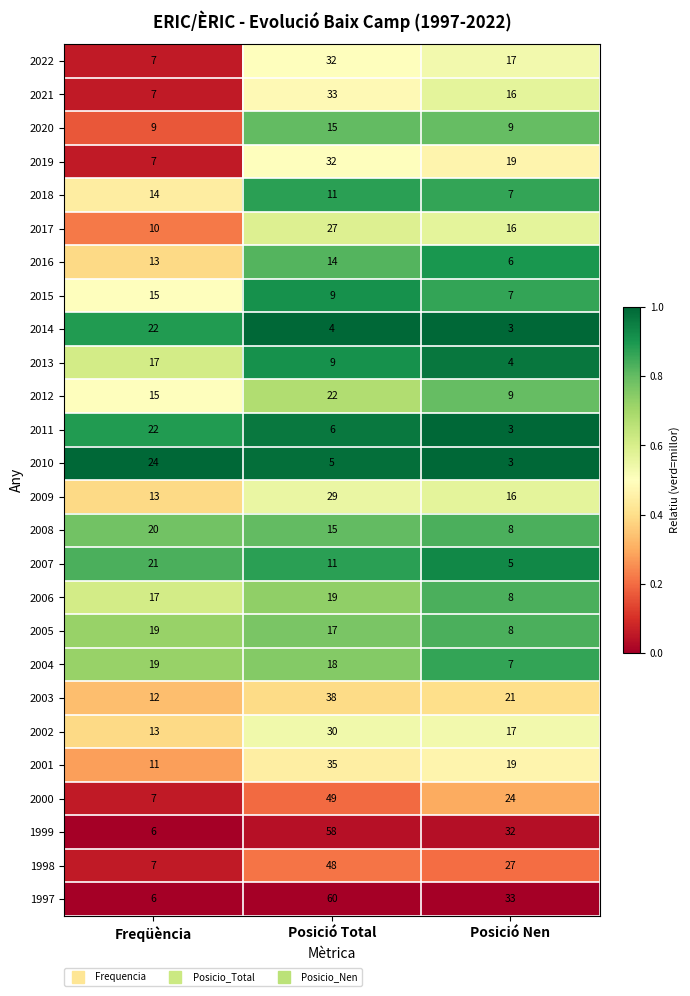

List the labels in order of 2019 value, smallest first.

Freqüència, Posició Nen, Posició Total